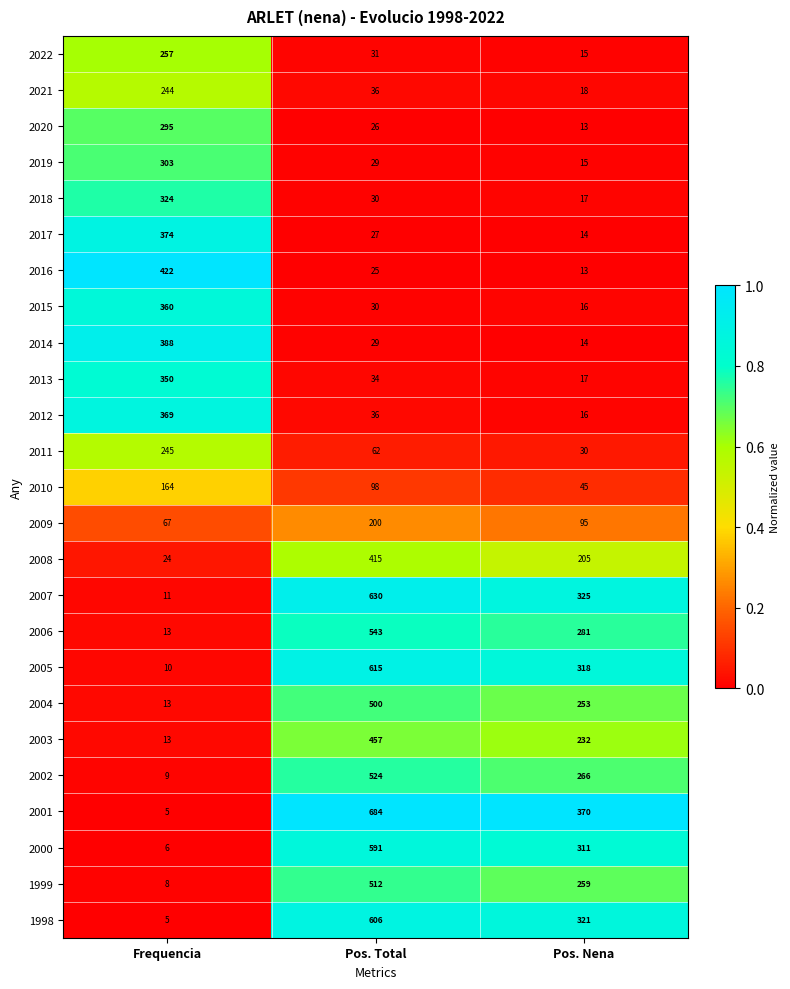

At which category is the sum across all series the highest?

Pos. Total